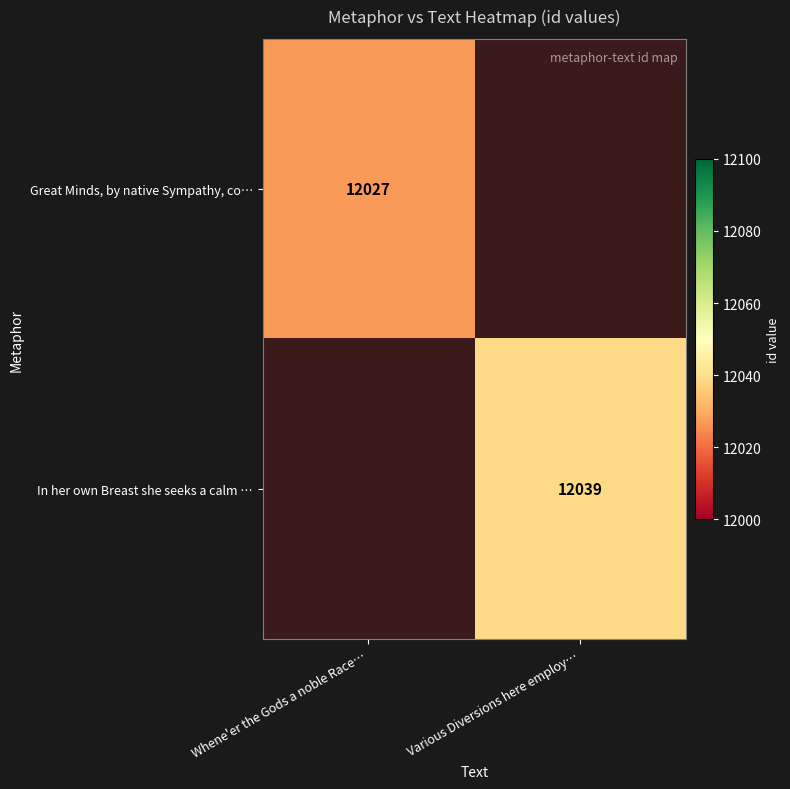

True or false: Great Minds, by native Sympathy, co… has a value of 18870 at Whene'er the Gods a noble Race….

False